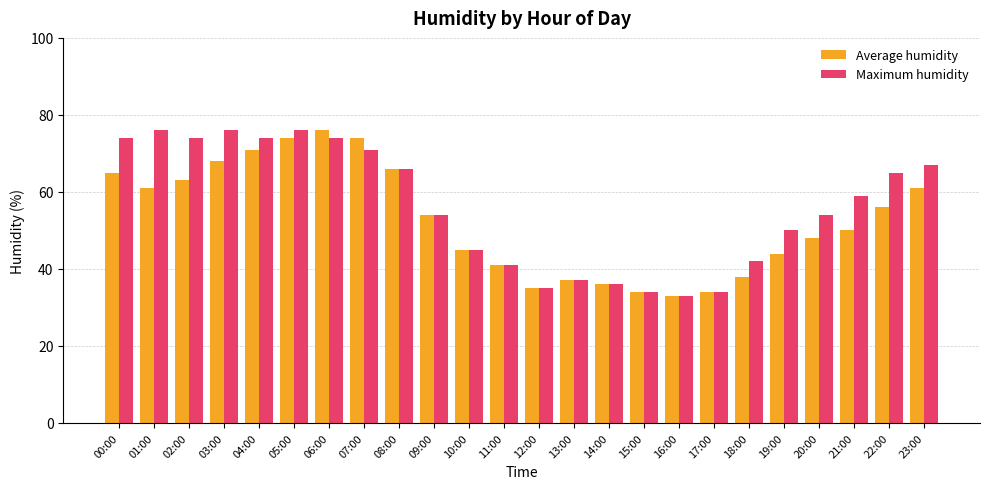

What is the spread (max minus min) of values at 19:00?

6